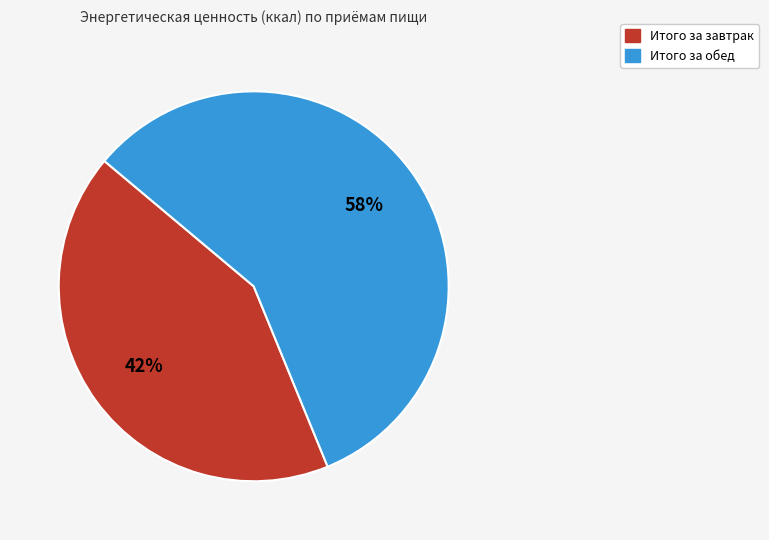

Count the number of slices in the pie.

2